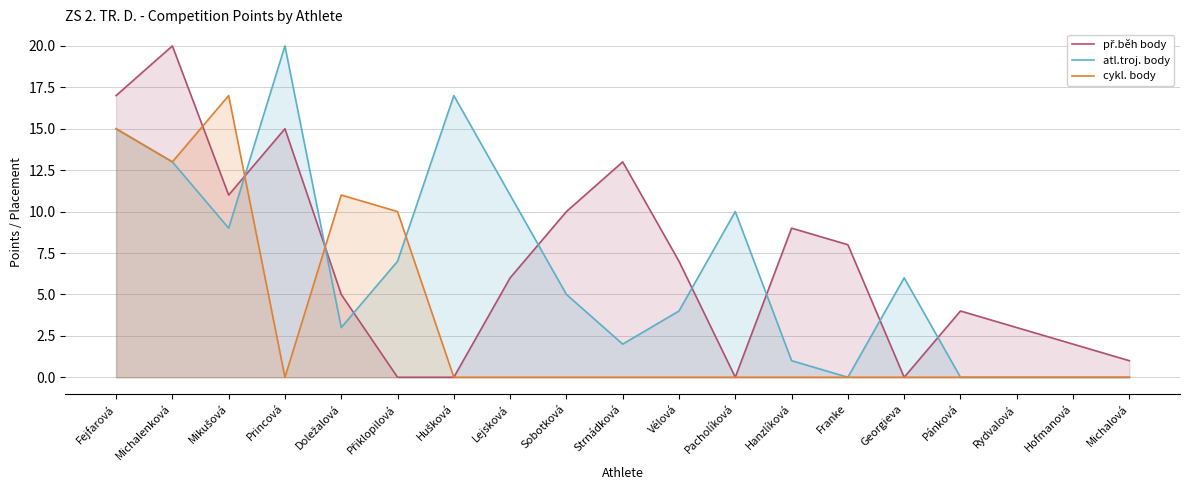

Reading right to left, transcribe all the data shown in this chart.

př.běh body: Michalová=1	Hofmanová=2	Rydvalová=3	Pánková=4	Georgieva=0	Franke=8	Hanzlíková=9	Pacholíková=0	Vélová=7	Strnádková=13	Sobotková=10	Lejsková=6	Hušková=0	Přiklopilová=0	Doležalová=5	Princová=15	Mikušová=11	Michalenková=20	Fejfarová=17
atl.troj. body: Michalová=0	Hofmanová=0	Rydvalová=0	Pánková=0	Georgieva=6	Franke=0	Hanzlíková=1	Pacholíková=10	Vélová=4	Strnádková=2	Sobotková=5	Lejsková=11	Hušková=17	Přiklopilová=7	Doležalová=3	Princová=20	Mikušová=9	Michalenková=13	Fejfarová=15
cykl. body: Michalová=0	Hofmanová=0	Rydvalová=0	Pánková=0	Georgieva=0	Franke=0	Hanzlíková=0	Pacholíková=0	Vélová=0	Strnádková=0	Sobotková=0	Lejsková=0	Hušková=0	Přiklopilová=10	Doležalová=11	Princová=0	Mikušová=17	Michalenková=13	Fejfarová=15